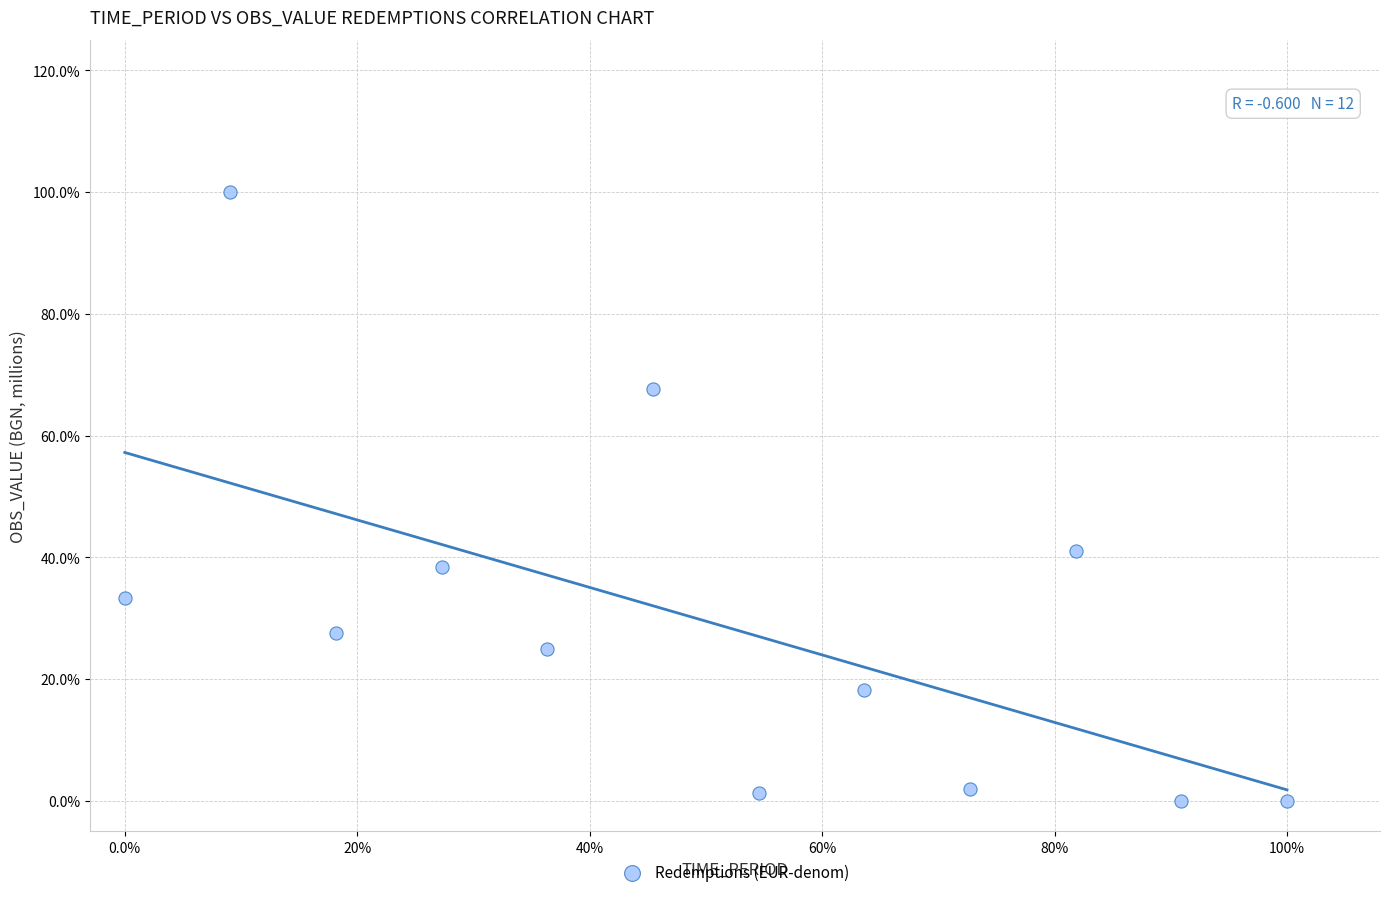

What is the average Y value?

29.5